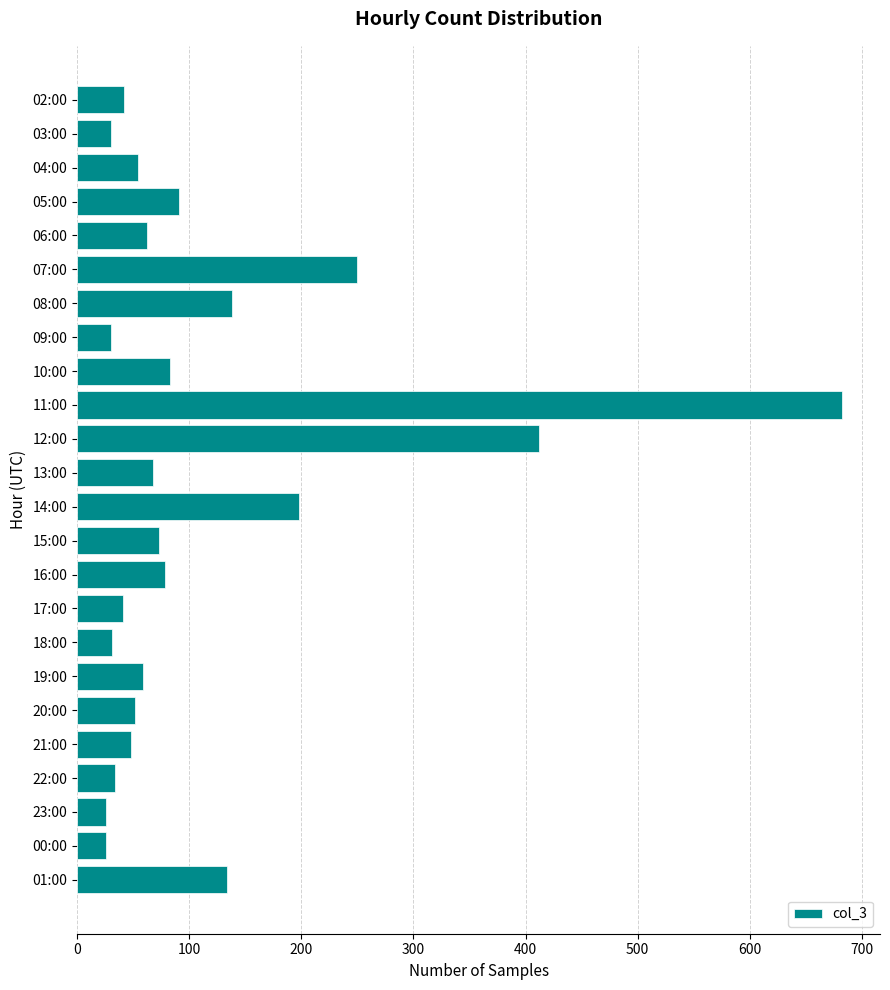

What is the difference between the second highest and second lowest values?

386